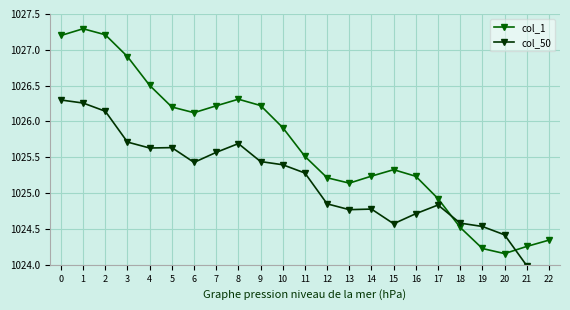

What is the sum of the col_50 values at 18 and 3?

2050.3